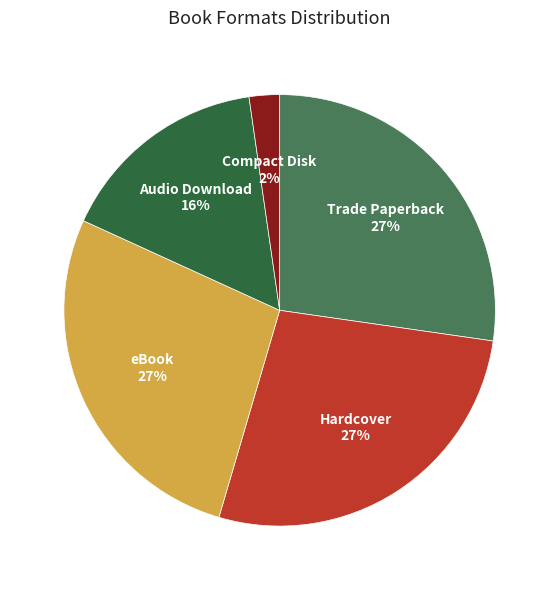

The Audio Download slice represents 28% of the pie. True or false?

False